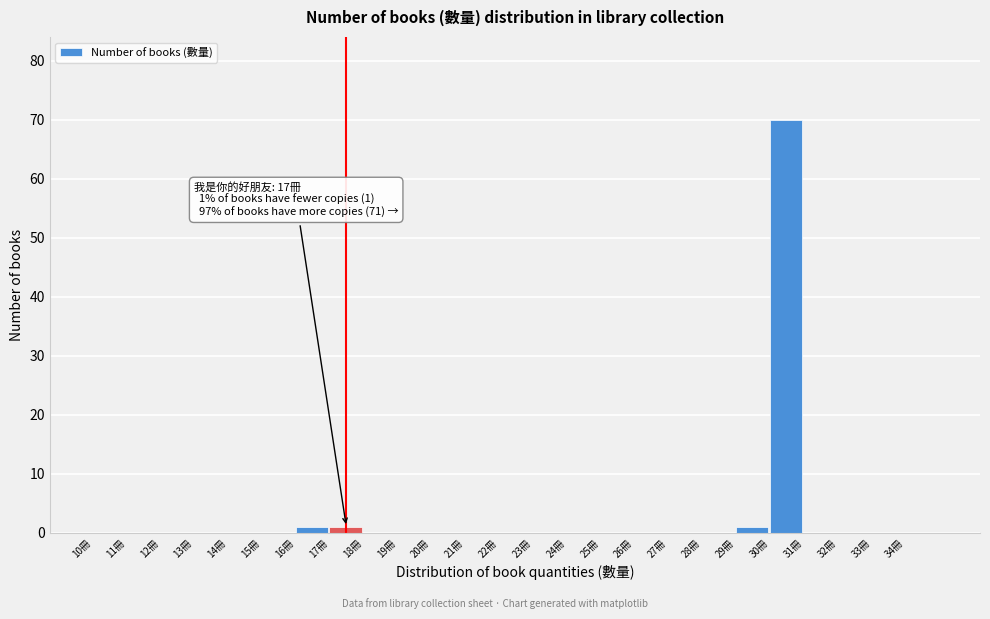

Which range on the x-axis has the tallest bar?

30 to 31